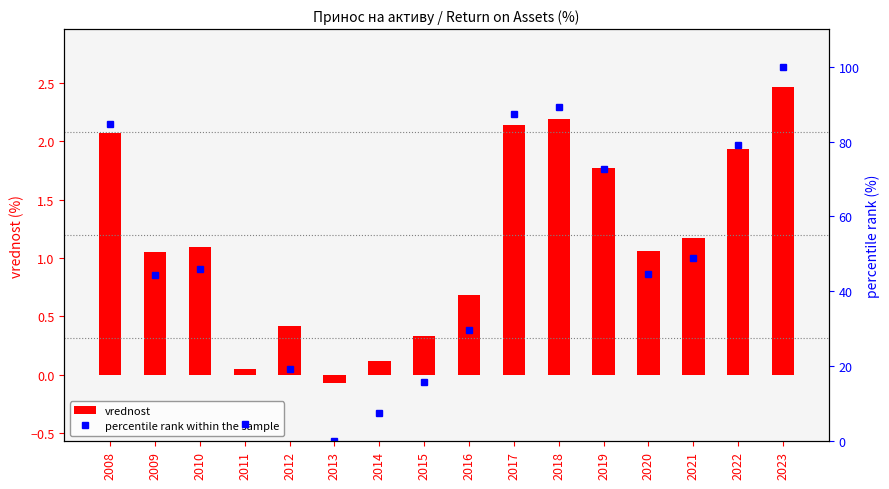

List the labels in order of vrednost value, smallest first.

2013, 2011, 2014, 2015, 2012, 2016, 2009, 2020, 2010, 2021, 2019, 2022, 2008, 2017, 2018, 2023